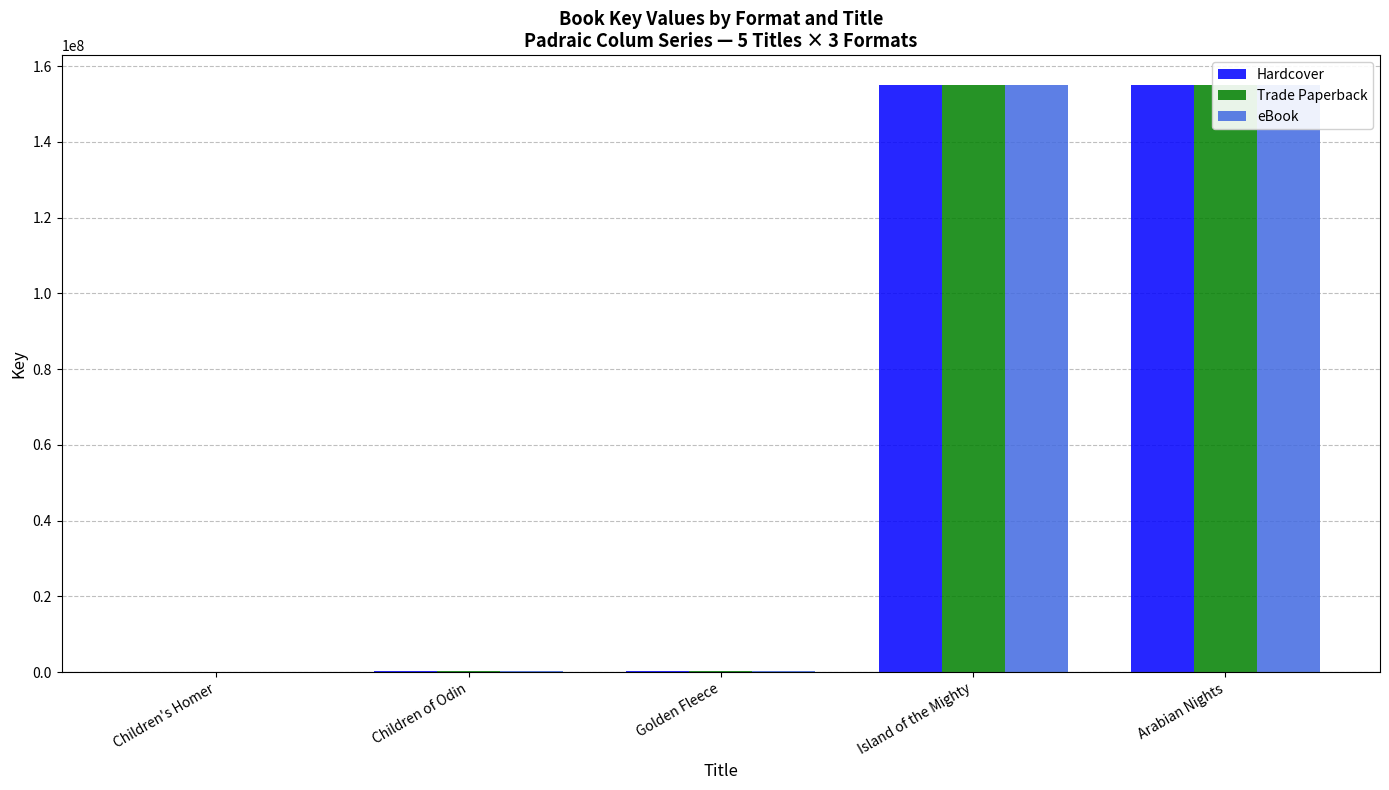

What is the sum of all eBook values?

310882588